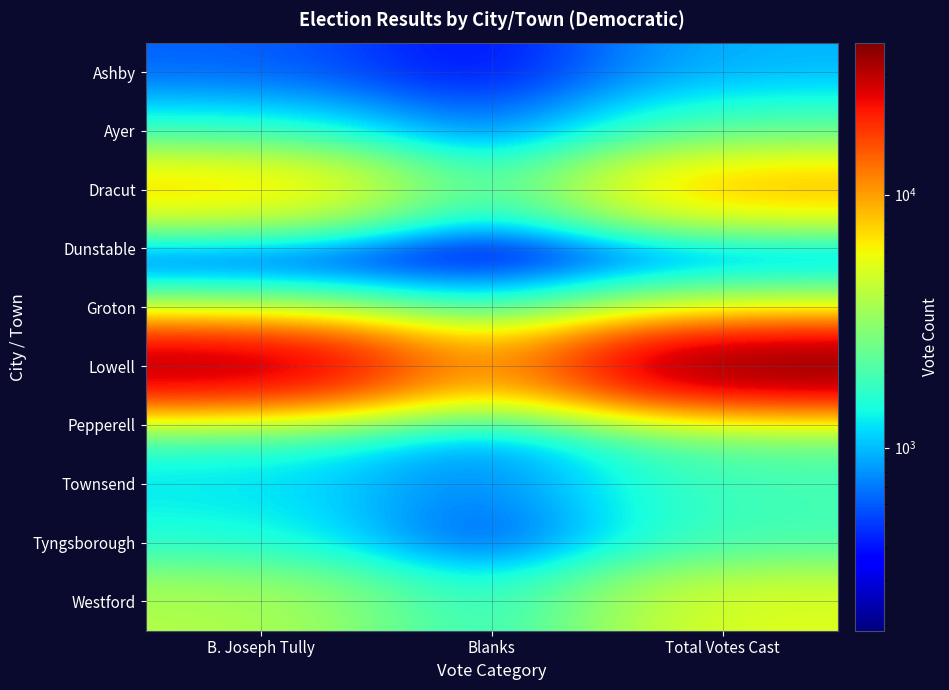

Reading left to right, what are all the values shown in this chart?

Ashby: B. Joseph Tully=624	Blanks=343	Total Votes Cast=967
Ayer: B. Joseph Tully=1365	Blanks=547	Total Votes Cast=1912
Dracut: B. Joseph Tully=7645	Blanks=1193	Total Votes Cast=8848
Dunstable: B. Joseph Tully=429	Blanks=189	Total Votes Cast=618
Groton: B. Joseph Tully=1510	Blanks=898	Total Votes Cast=2411
Lowell: B. Joseph Tully=32915	Blanks=6939	Total Votes Cast=39854
Pepperell: B. Joseph Tully=1676	Blanks=709	Total Votes Cast=2390
Townsend: B. Joseph Tully=1245	Blanks=658	Total Votes Cast=1903
Tyngsborough: B. Joseph Tully=1497	Blanks=375	Total Votes Cast=1872
Westford: B. Joseph Tully=3865	Blanks=1311	Total Votes Cast=5180